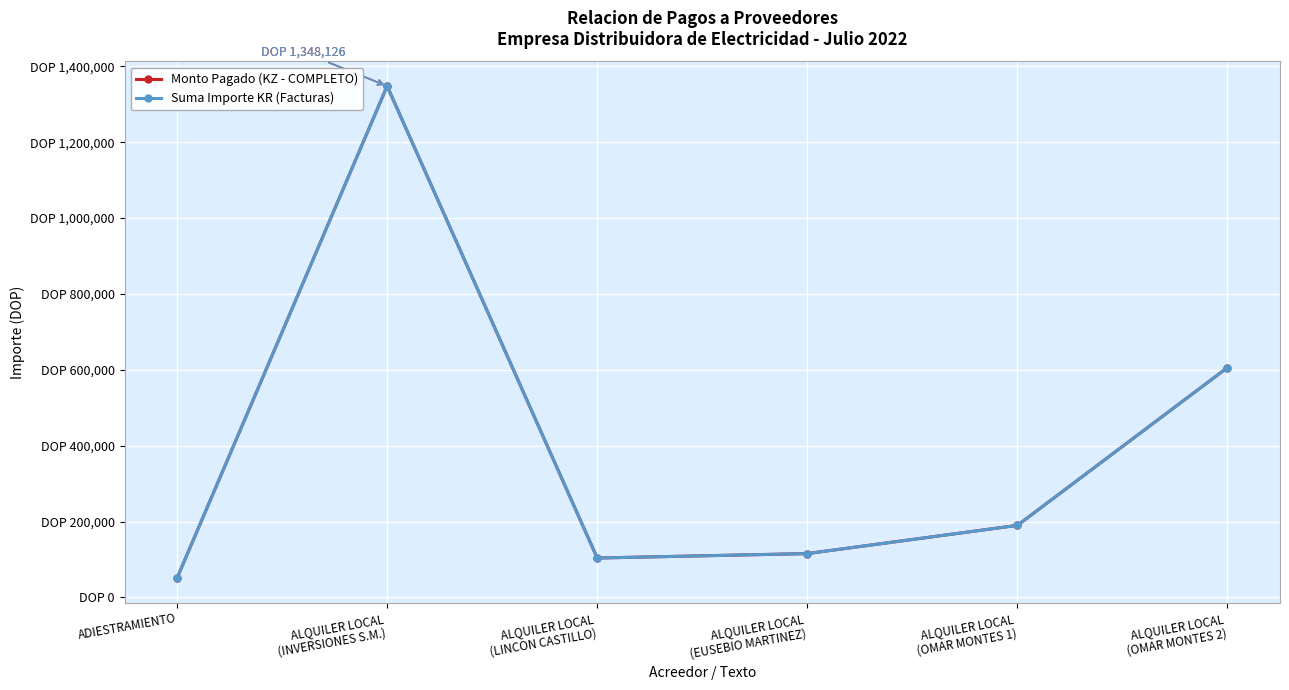

Reading left to right, extract all data points from this chart.

Monto Pagado (KZ - COMPLETO): ADIESTRAMIENTO=51072.0	ALQUILER LOCAL
(INVERSIONES S.M.)=1348126.0	ALQUILER LOCAL
(LINCON CASTILLO)=103929.3	ALQUILER LOCAL
(EUSEBIO MARTINEZ)=115640.0	ALQUILER LOCAL
(OMAR MONTES 1)=189995.9	ALQUILER LOCAL
(OMAR MONTES 2)=606025.2
Suma Importe KR (Facturas): ADIESTRAMIENTO=51072.0	ALQUILER LOCAL
(INVERSIONES S.M.)=1348126.0	ALQUILER LOCAL
(LINCON CASTILLO)=103929.3	ALQUILER LOCAL
(EUSEBIO MARTINEZ)=115640.0	ALQUILER LOCAL
(OMAR MONTES 1)=189995.9	ALQUILER LOCAL
(OMAR MONTES 2)=606025.2